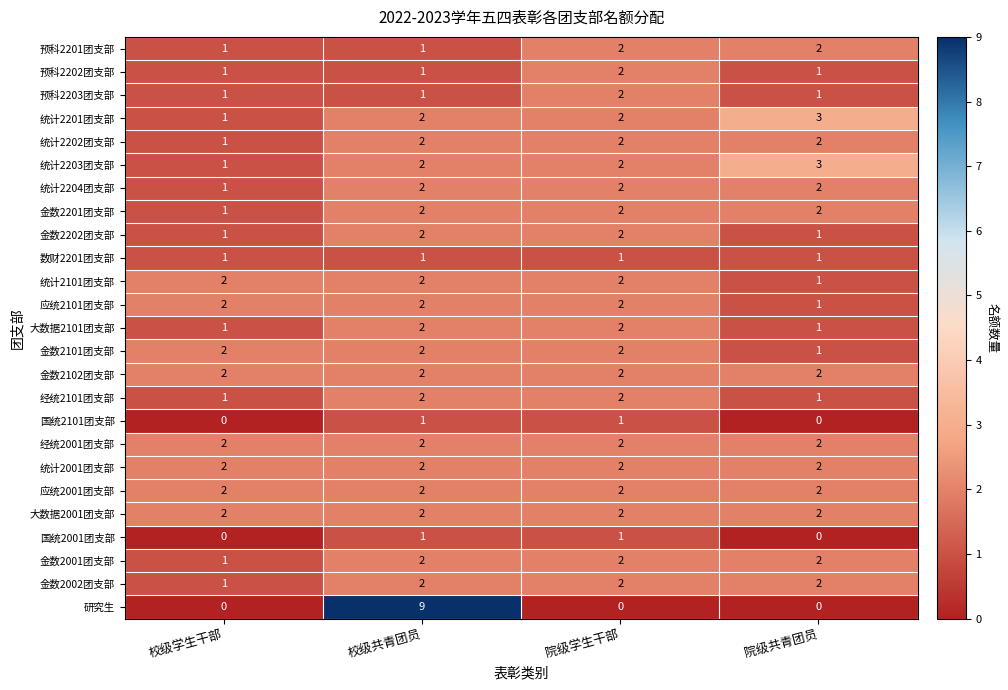

How many 金数2002团支部 values are between 2 and 3?

3